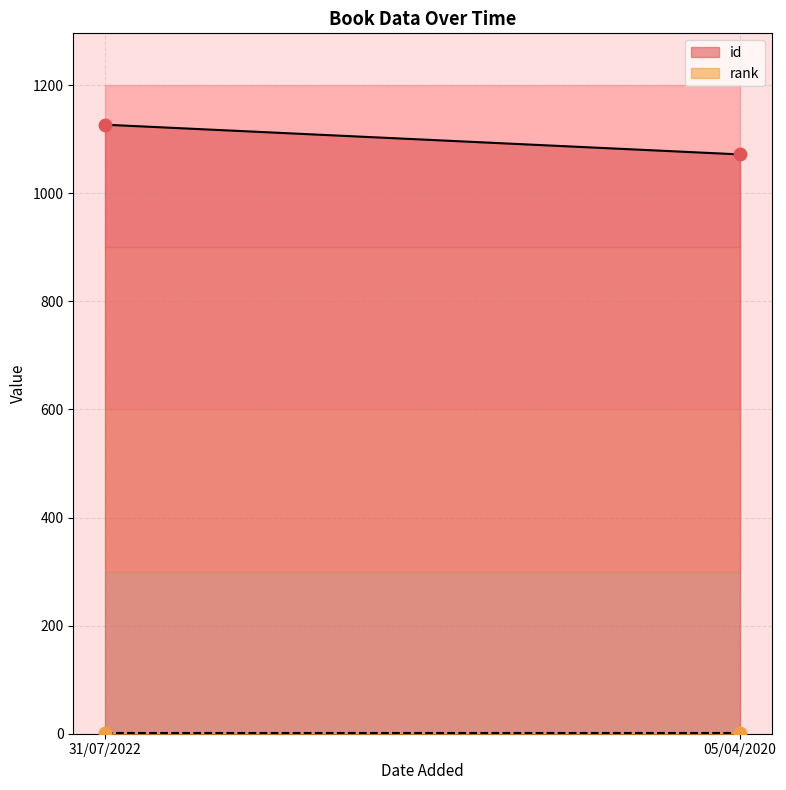

Which series has the largest total across all categories?

id